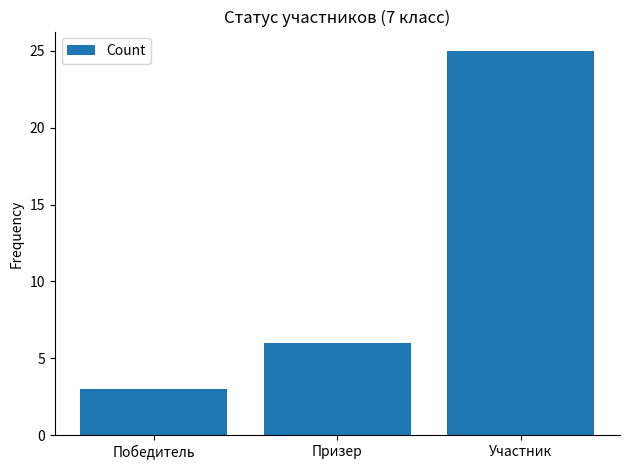

How many bars are there in total?

3